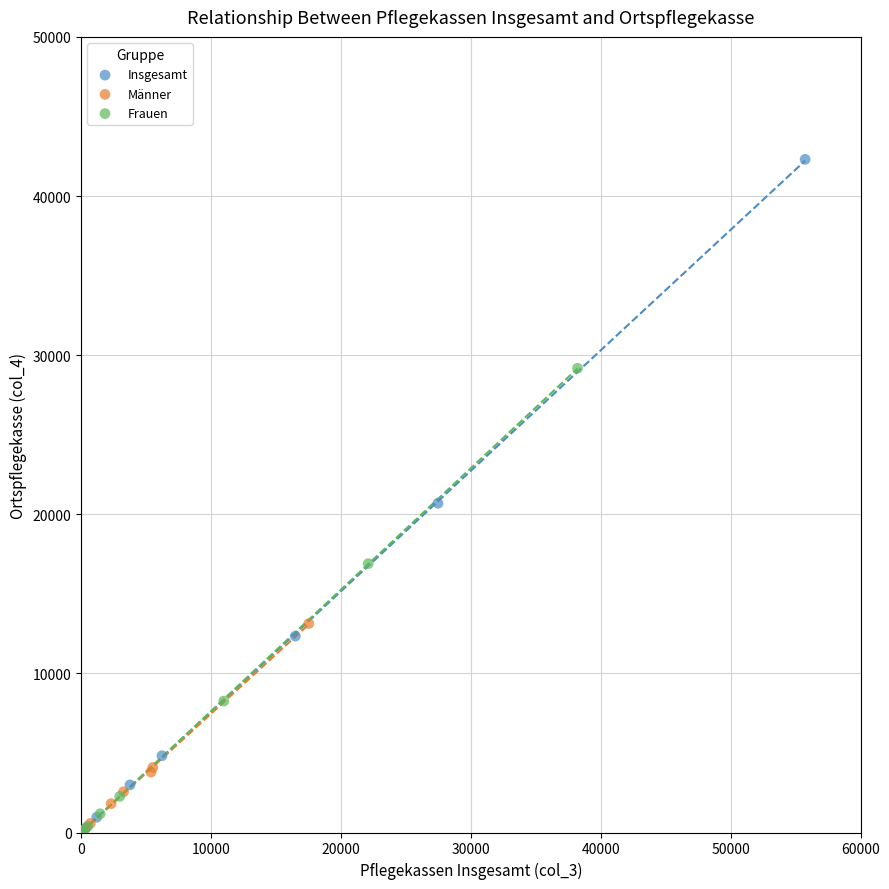

Which series has the widest spread of Y values?

Insgesamt